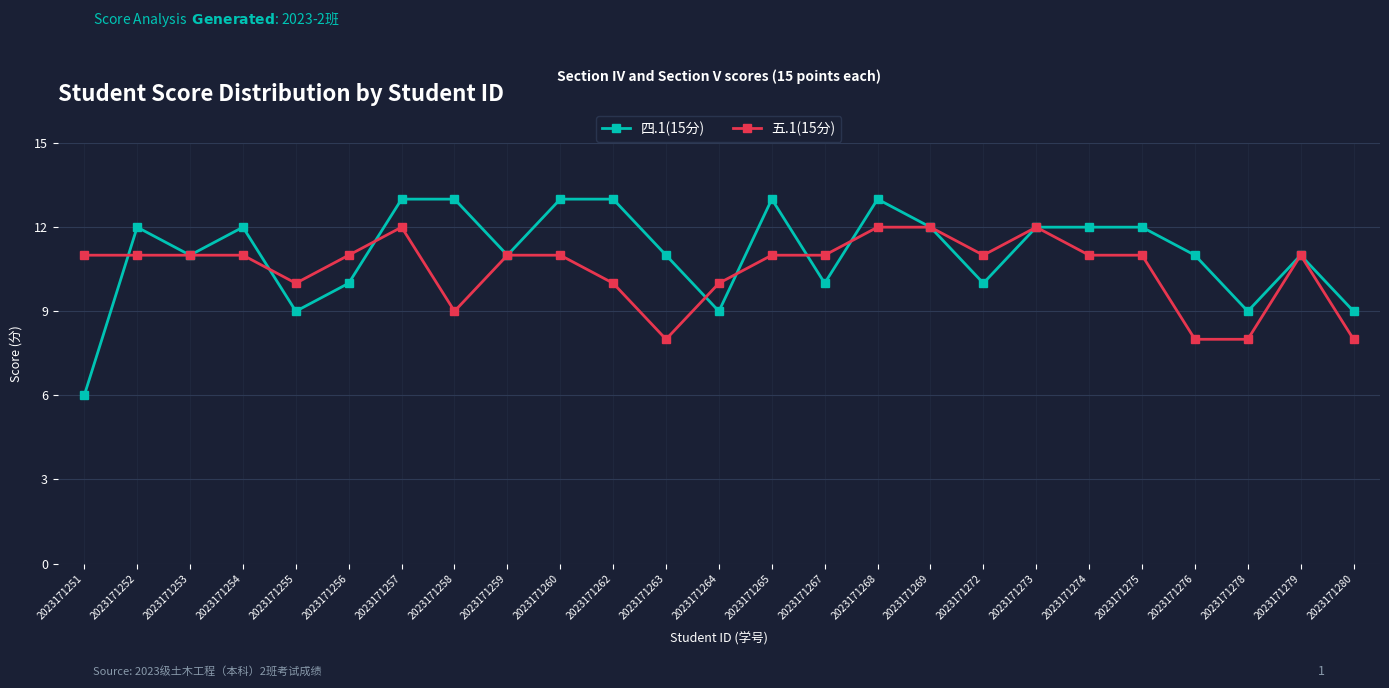

At which category does the chart reach its minimum across all series?

2023171251